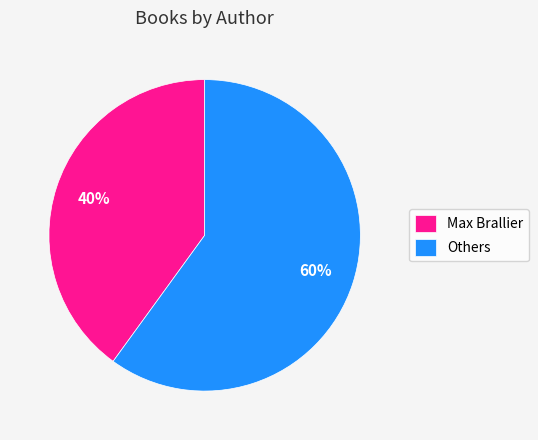

How many segments does this pie chart have?

2